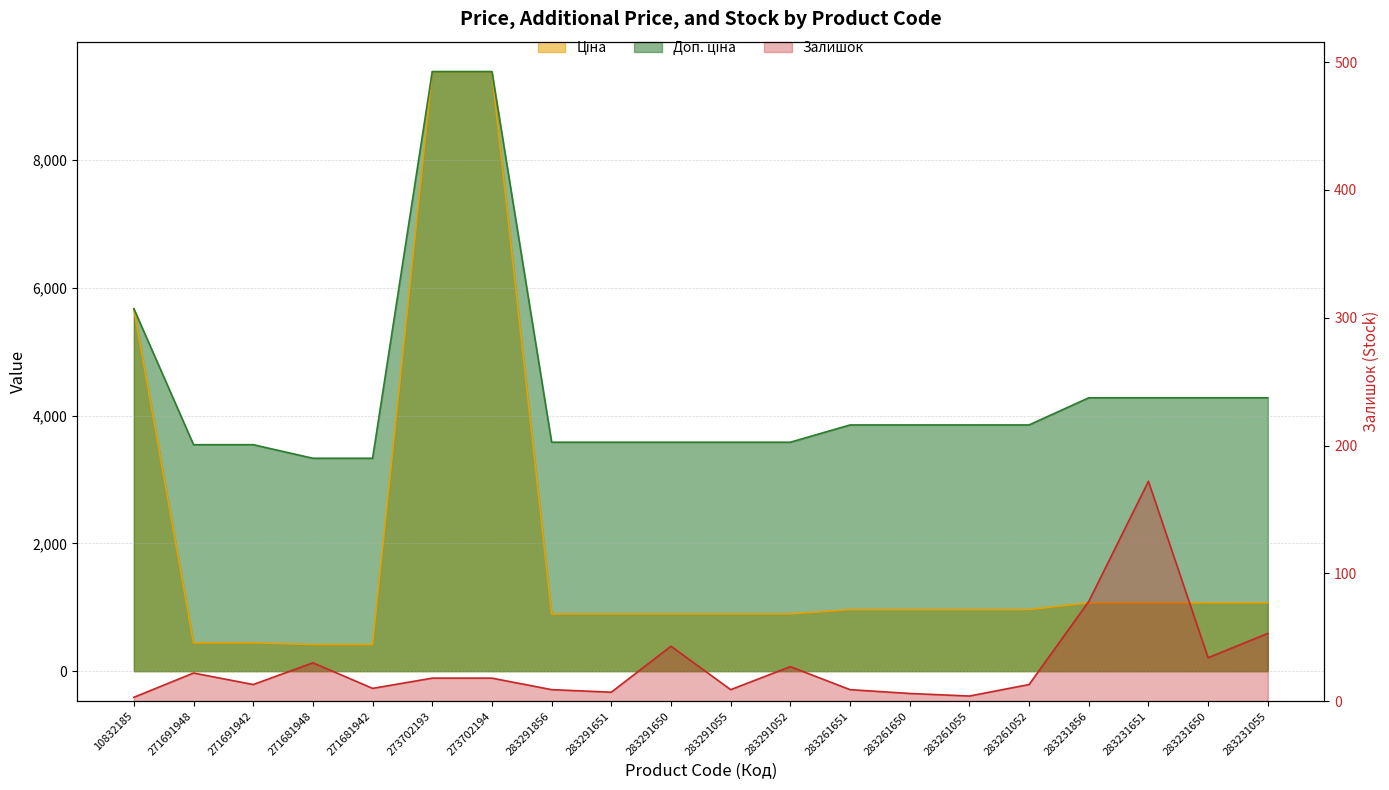

What is the value of the Залишок point at the 17th from the left?

78.0